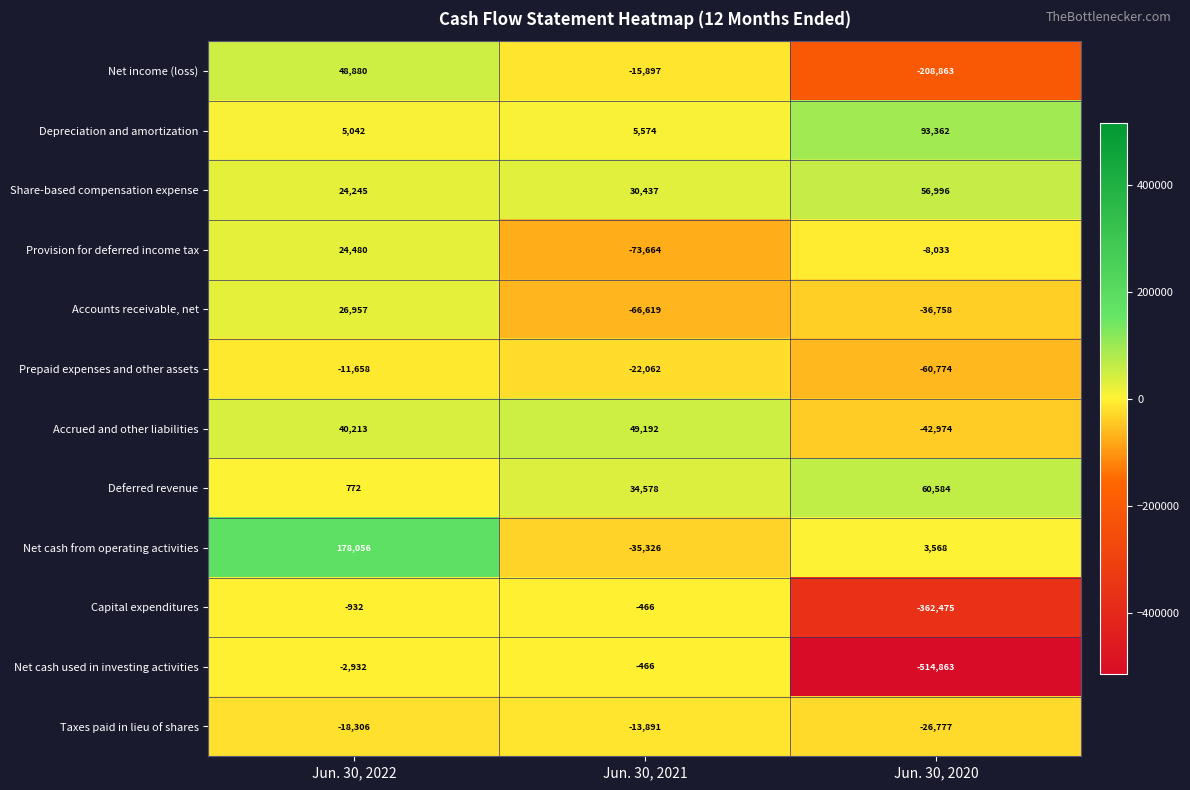

The value of Prepaid expenses and other assets at Jun. 30, 2022 is -15743. True or false?

False